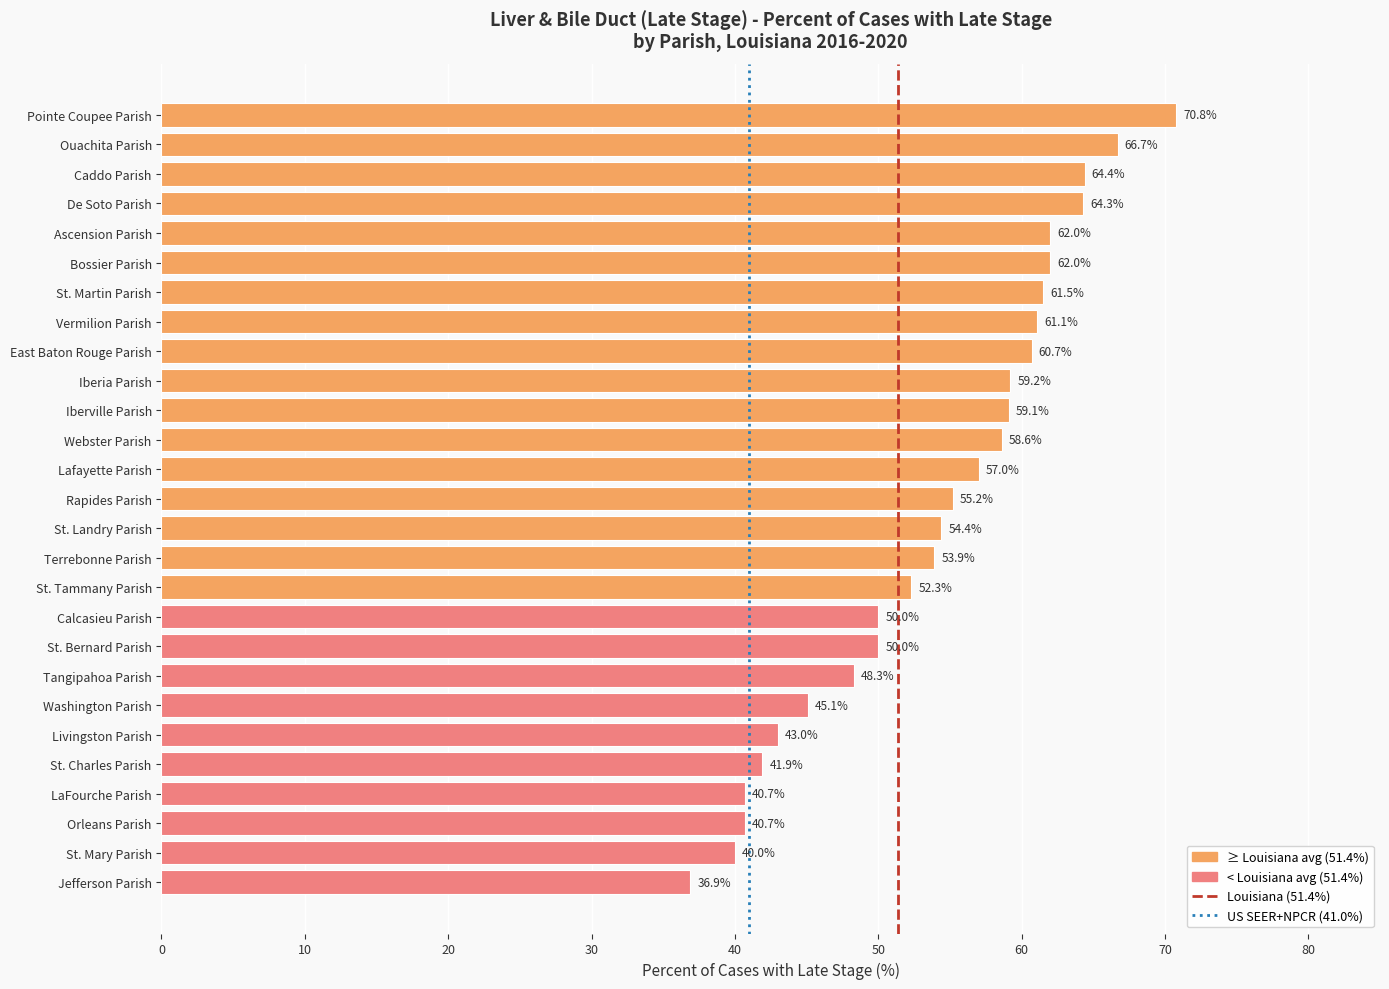

Reading top to bottom, transcribe all the data shown in this chart.

70.8	66.7	64.4	64.3	62.0	62.0	61.5	61.1	60.7	59.2	59.1	58.6	57.0	55.2	54.4	53.9	52.3	50.0	50.0	48.3	45.1	43.0	41.9	40.7	40.7	40.0	36.9